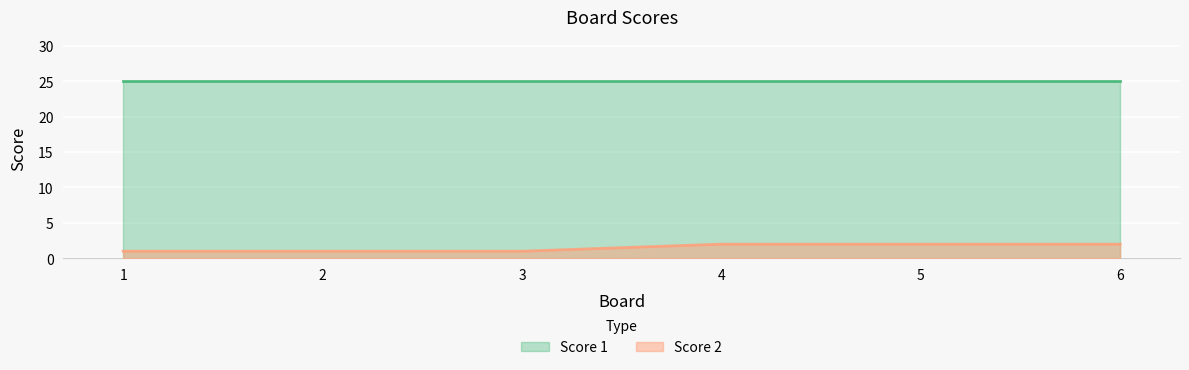

Approximately how many times larger is the value at 4 compared to 5?

1.0